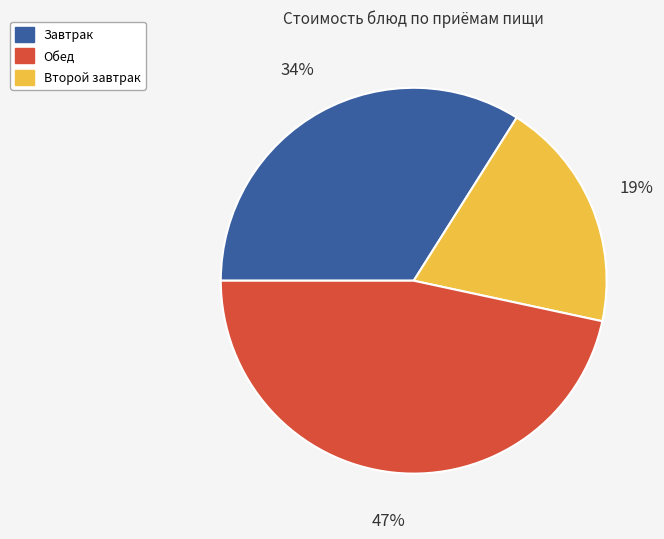

Does any single category account for the majority?

No